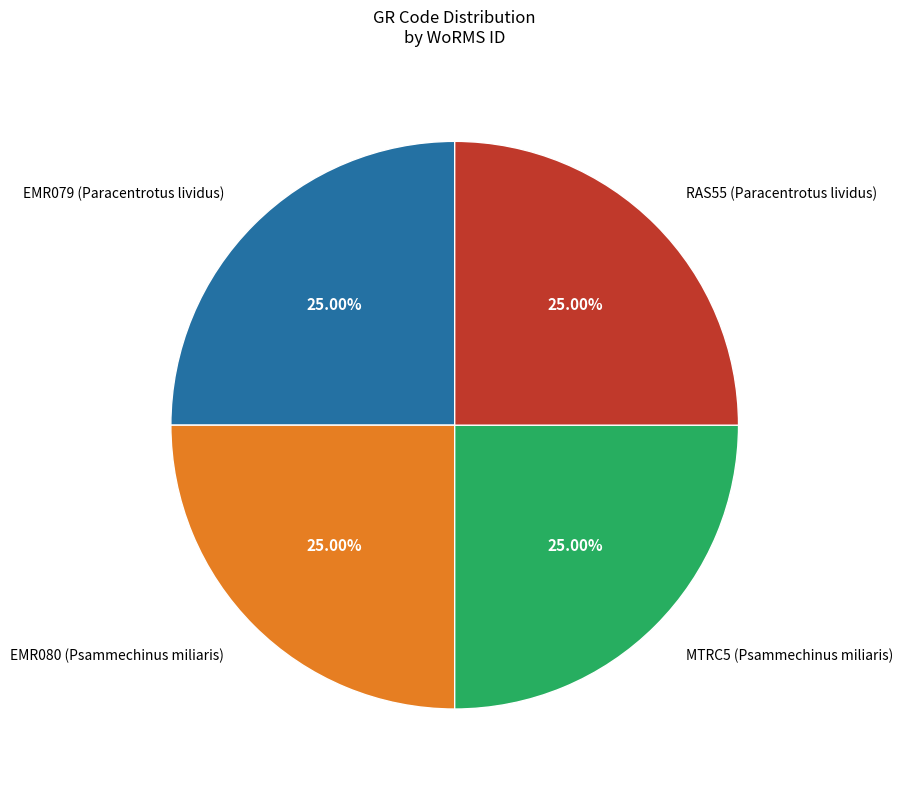

Is there any slice that represents more than half of the pie?

No